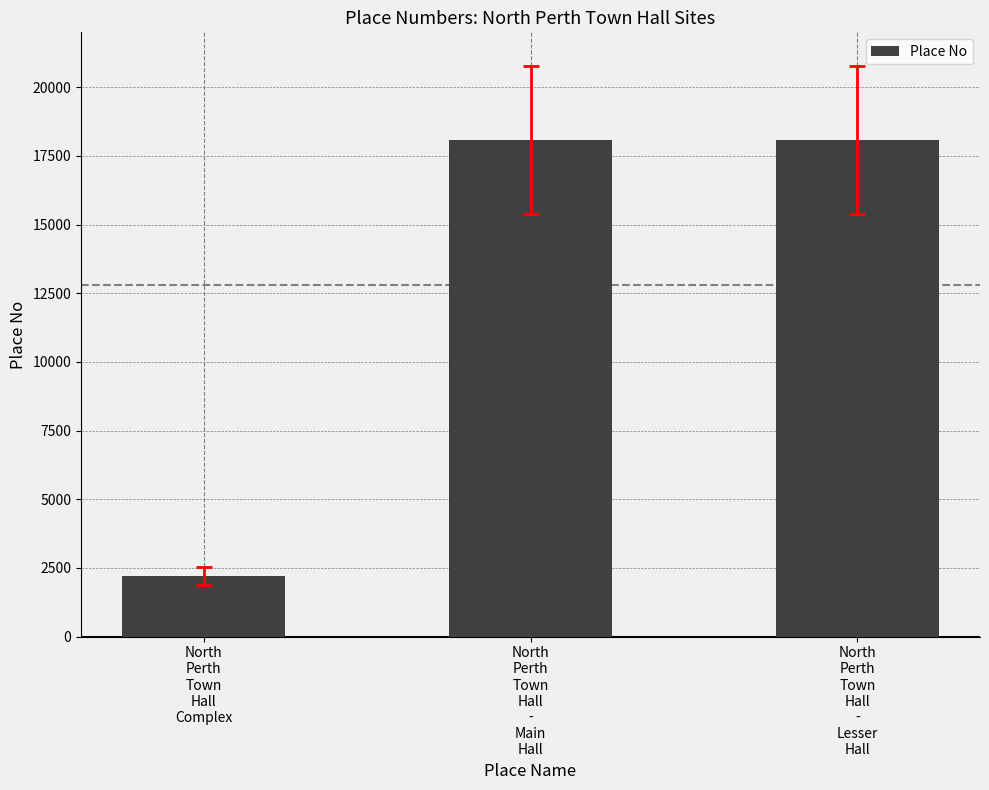

Approximately how many times larger is the value at North
Perth
Town
Hall
-
Lesser
Hall compared to North
Perth
Town
Hall
-
Main
Hall?

1.0